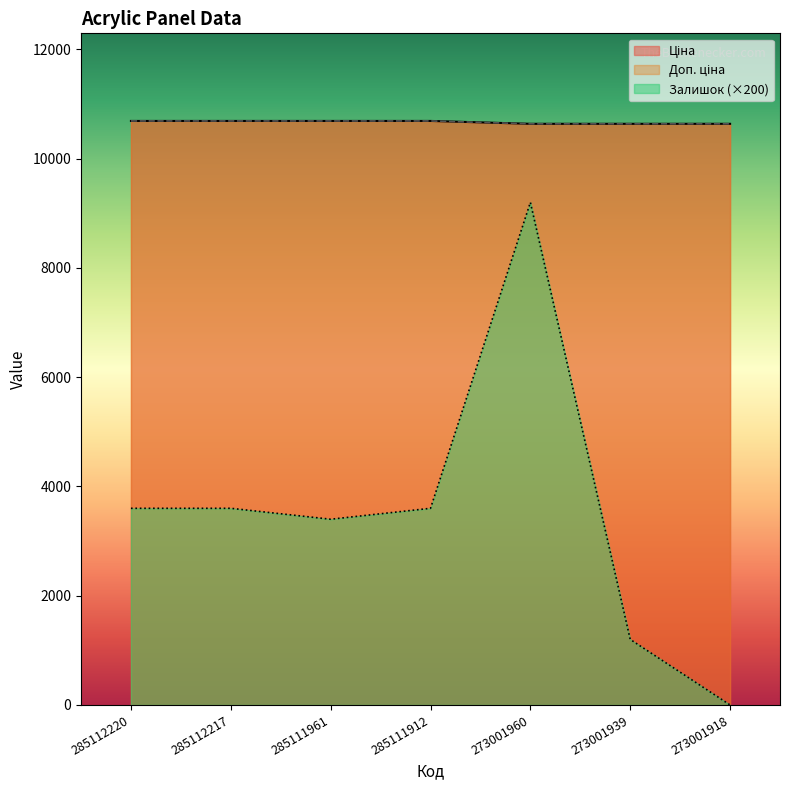

Count the number of categories in the chart.

7